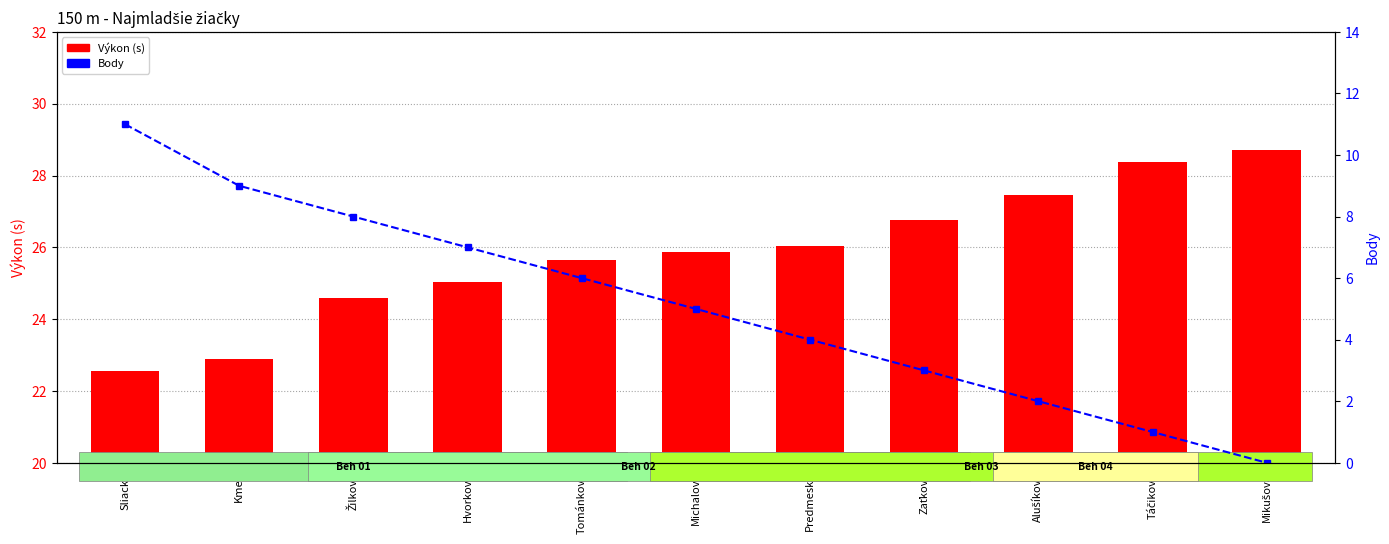

List the series in order of their peak value, lowest first.

Body, Výkon (s)